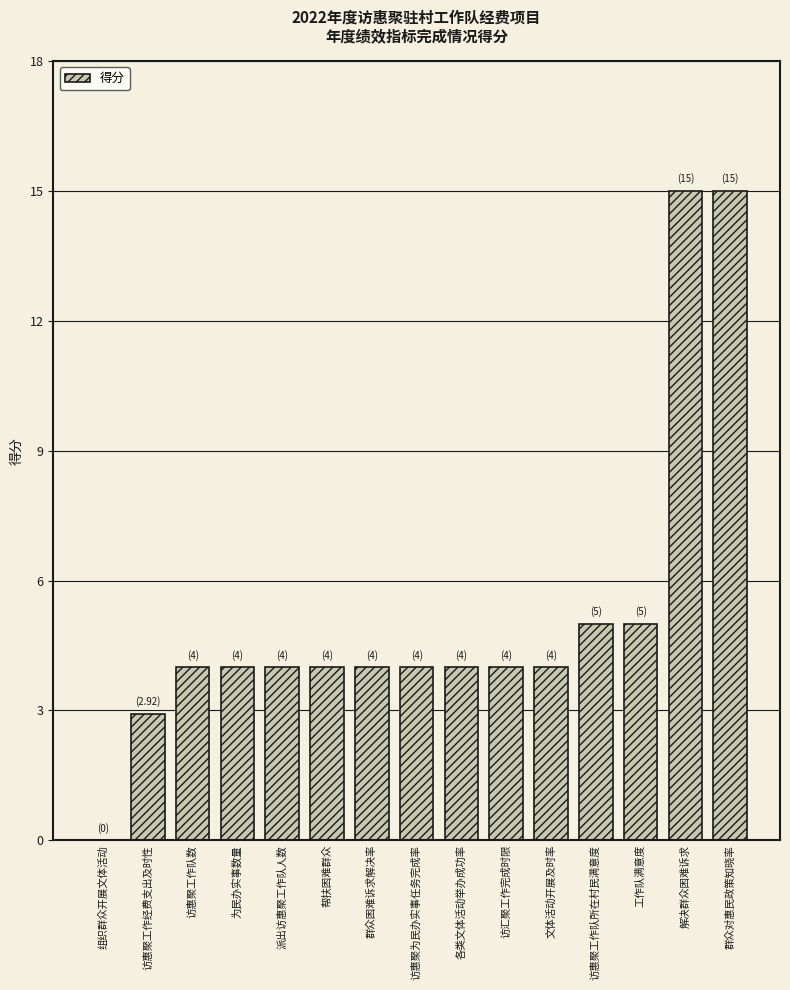

Read the value at 为民办实事数量.

4.0